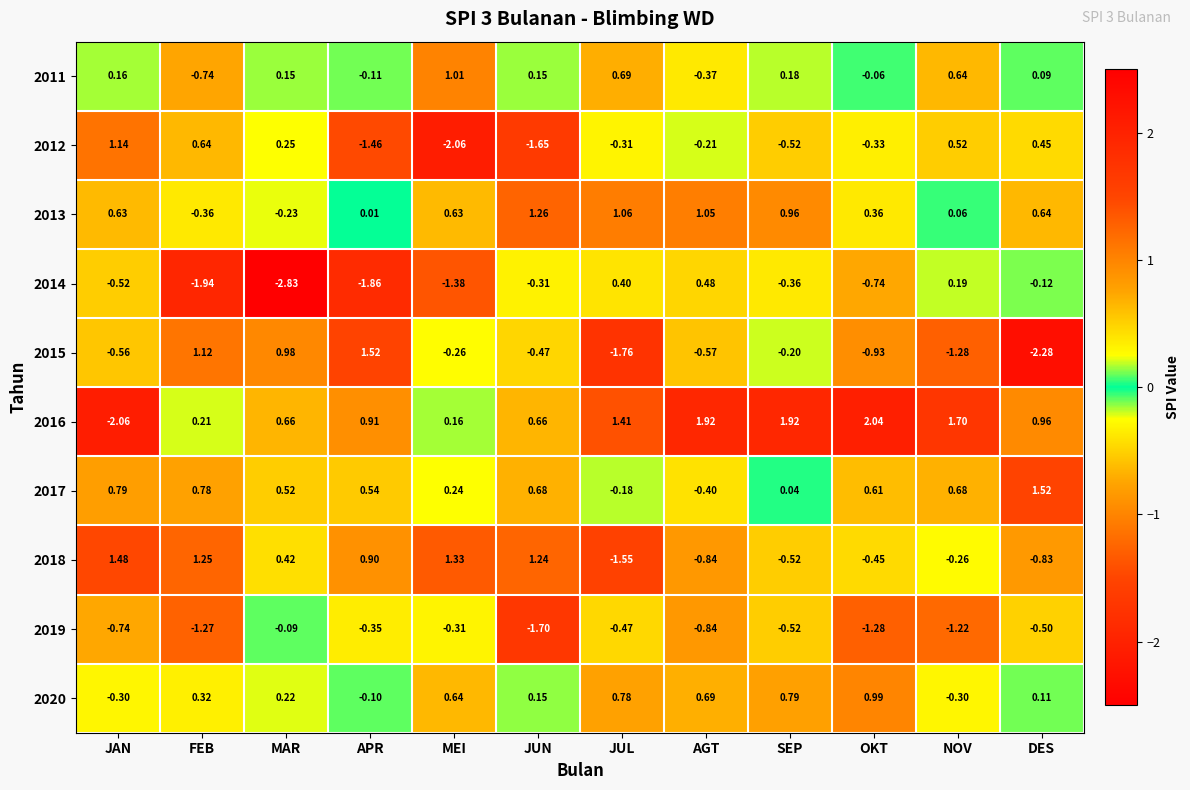

Rank the categories by 2018 value from highest to lowest.

JAN, MEI, FEB, JUN, APR, MAR, NOV, OKT, SEP, DES, AGT, JUL